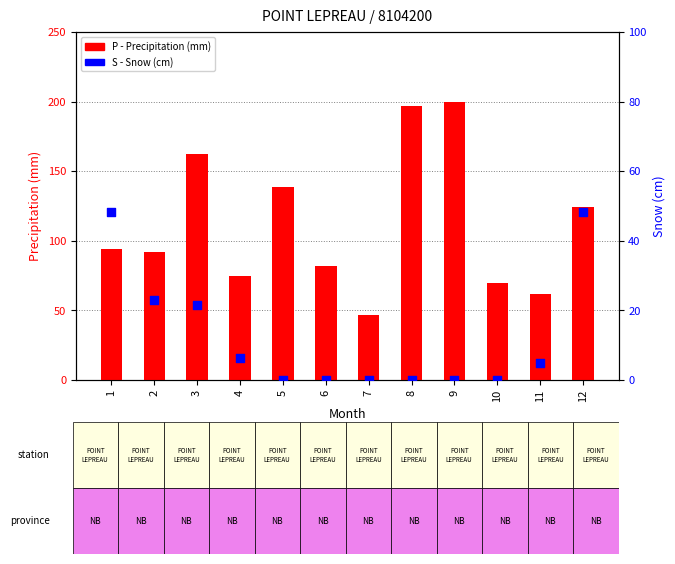

What is the total value across all series at 12?

172.6